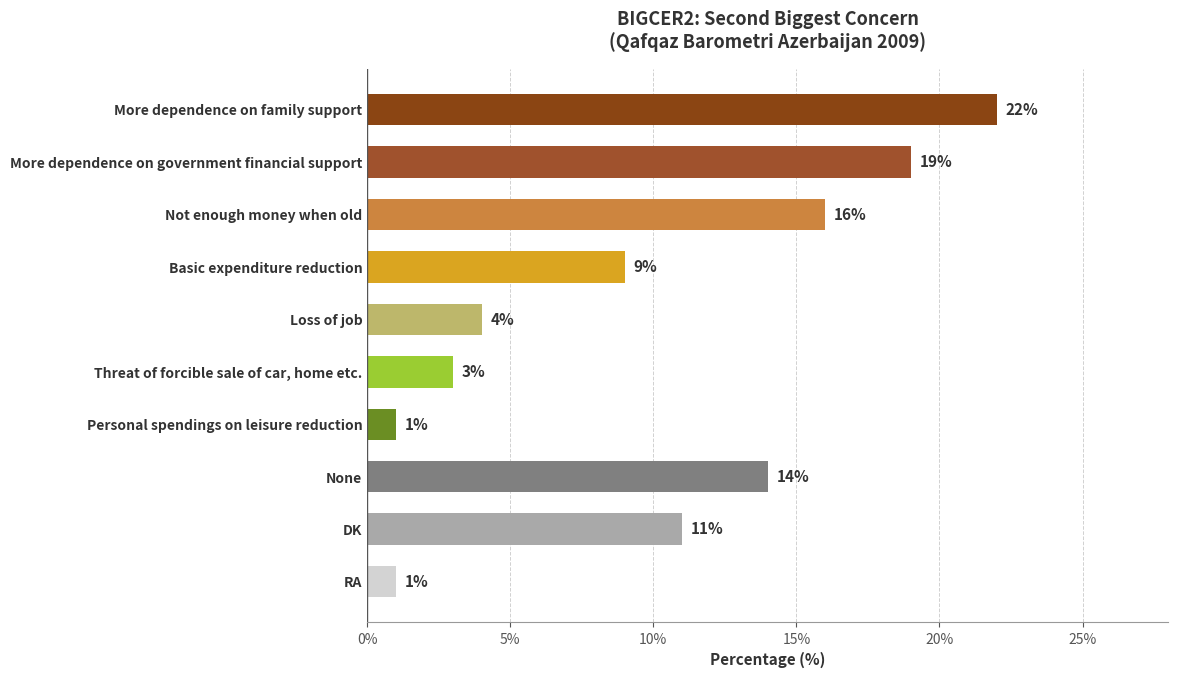

What position from the top is Loss of job?

5